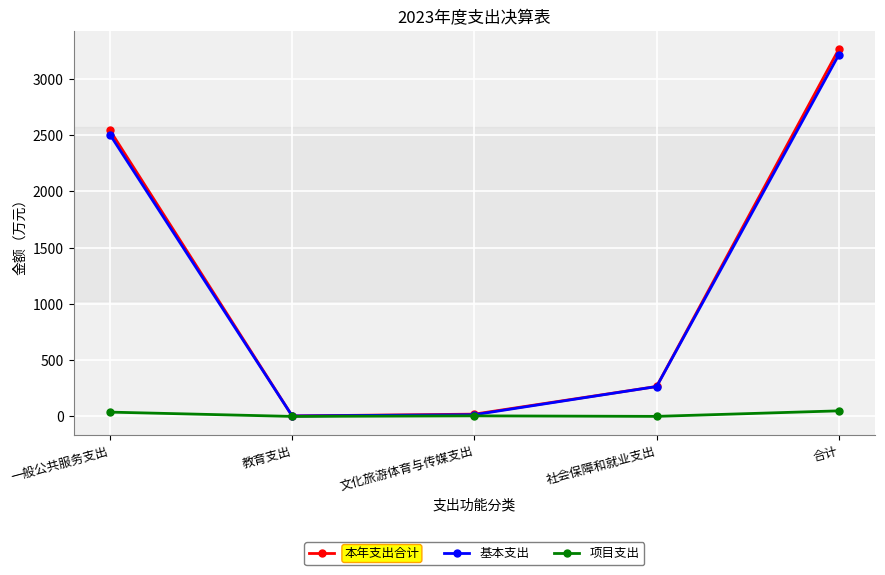

What is the label of the 3rd point from the left?

文化旅游体育与传媒支出